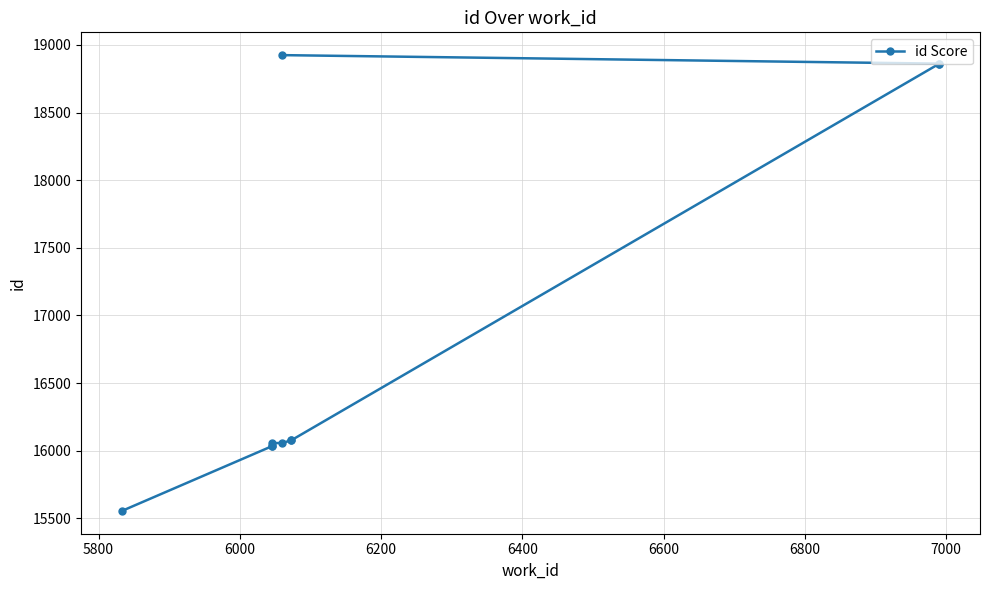

What is the value of the 10th point from the left?

18925